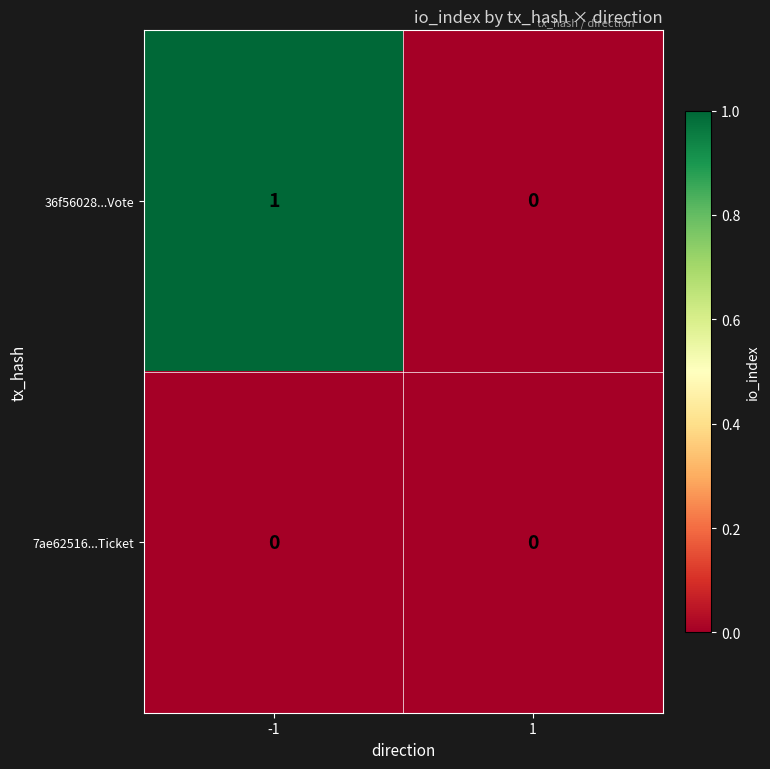

Which series has the widest spread of values?

36f56028...Vote